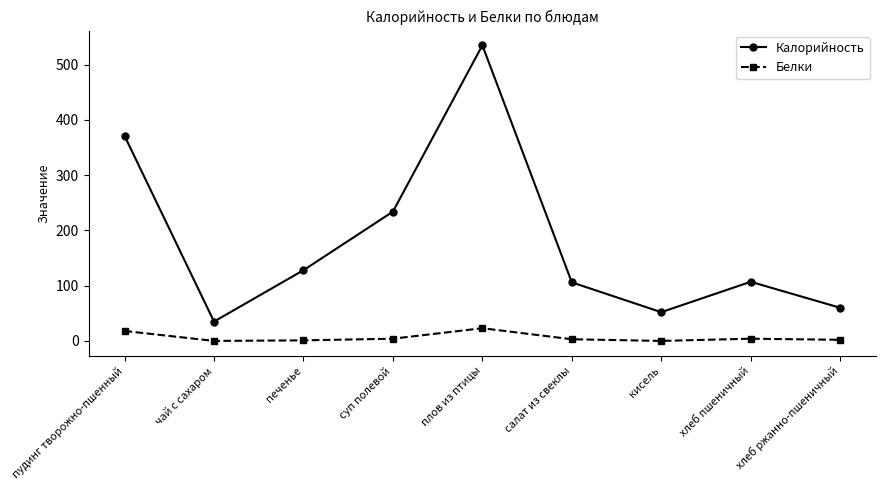

True or false: Калорийность and Белки cross at least once.

False